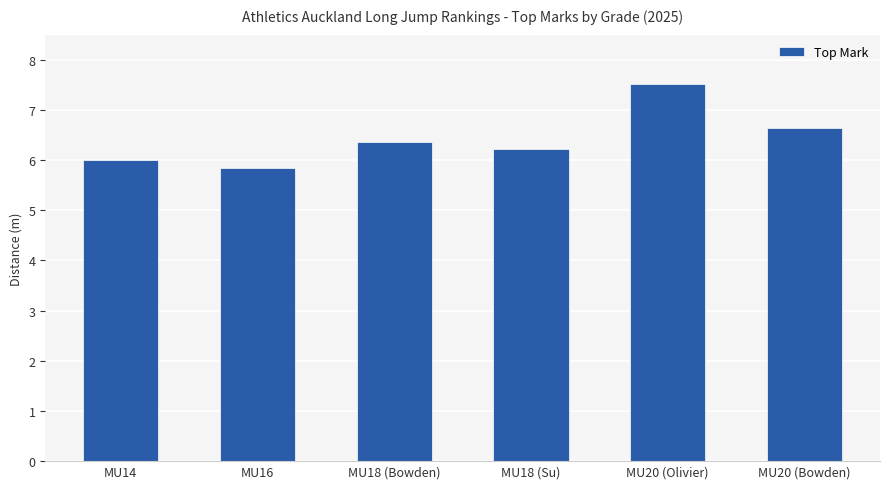

True or false: the data shows 3.2 at MU20 (Bowden).

False